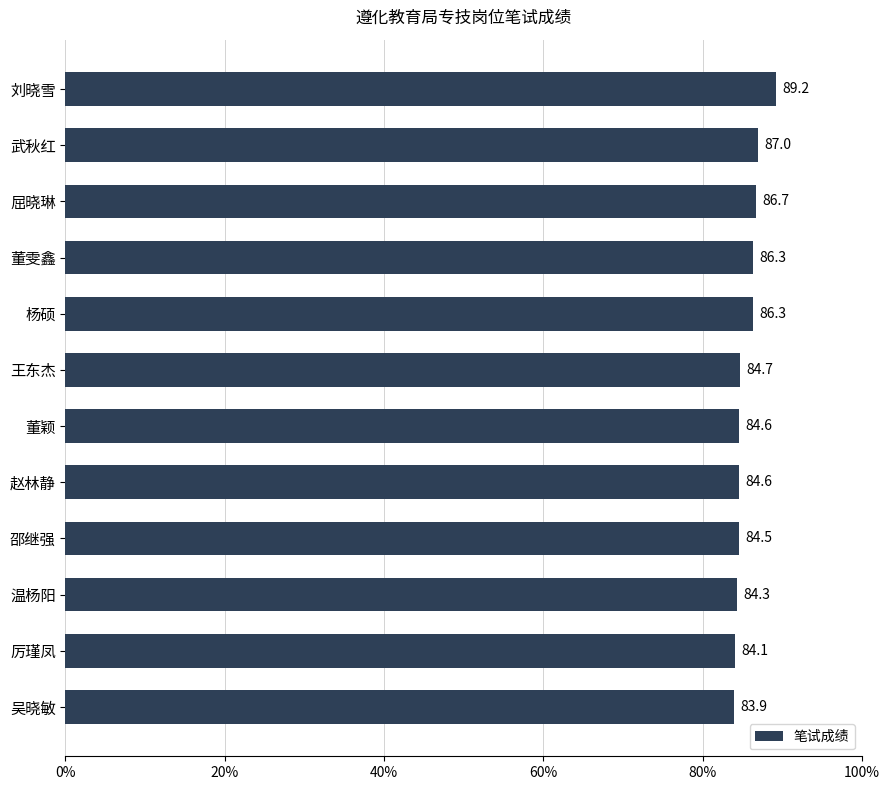

What is the sum of all values?

1026.2